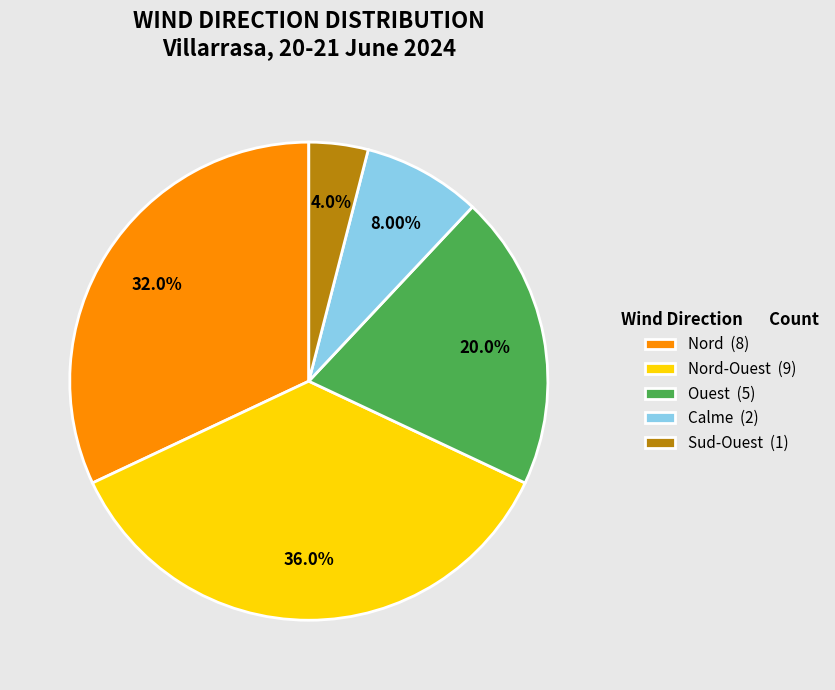

Rank the categories by value from highest to lowest.

Nord-Ouest (9), Nord (8), Ouest (5), Calme (2), Sud-Ouest (1)